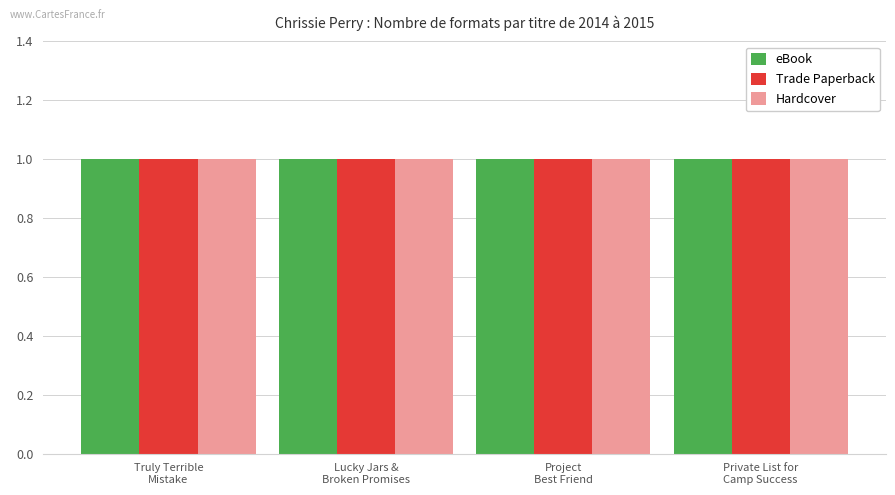

Which has a higher value, Lucky Jars & Broken Promises or Truly Terrible Mistake?

Truly Terrible Mistake